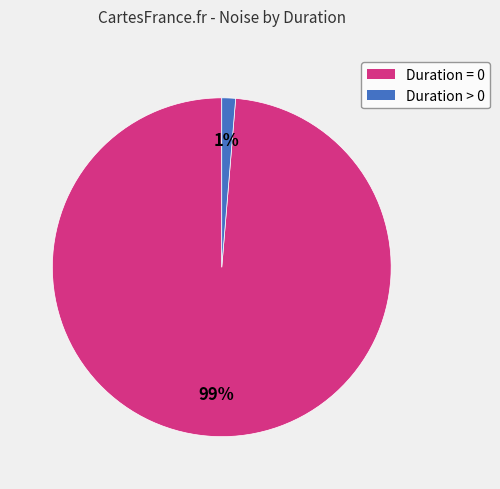

Is there a majority slice in this chart?

Yes